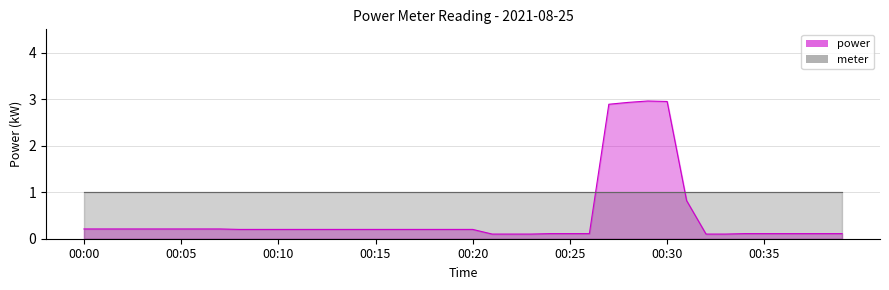

Rank the series at 00:30 from highest to lowest value.

power, meter